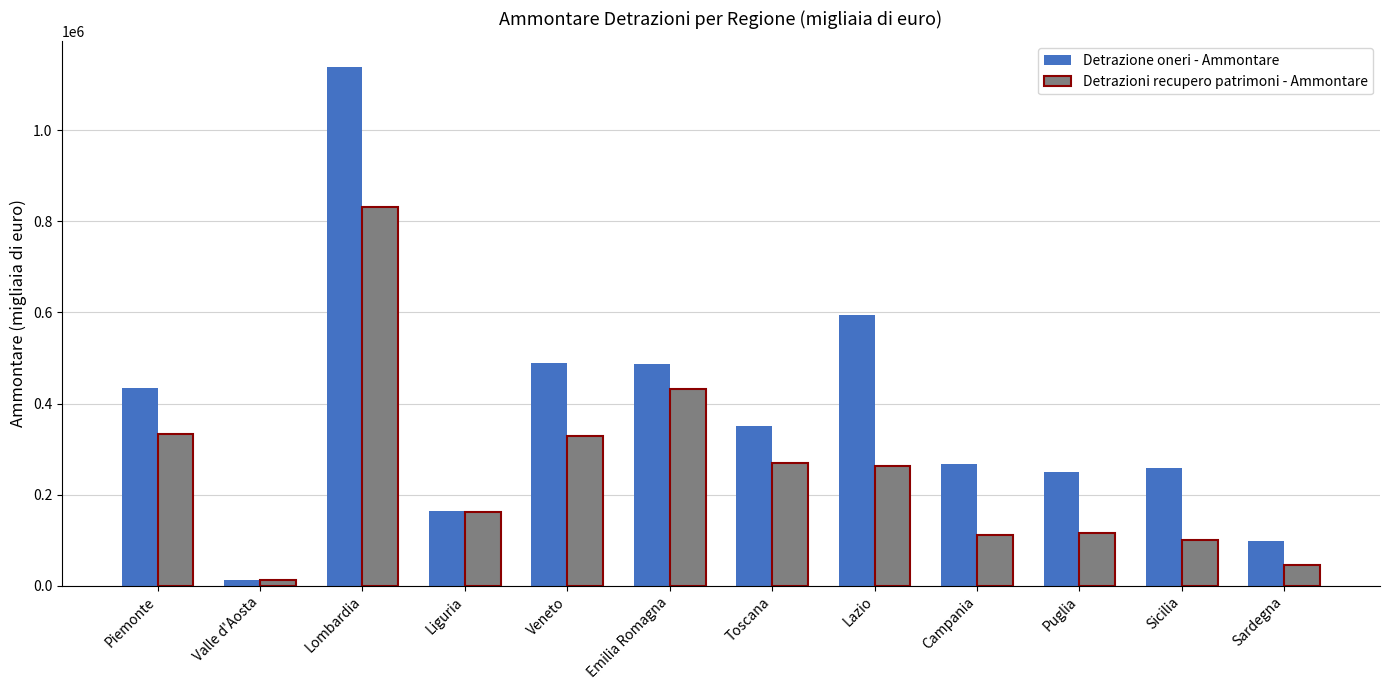

What is the value of the Detrazioni recupero patrimoni - Ammontare bar at the 7th from the left?

269463